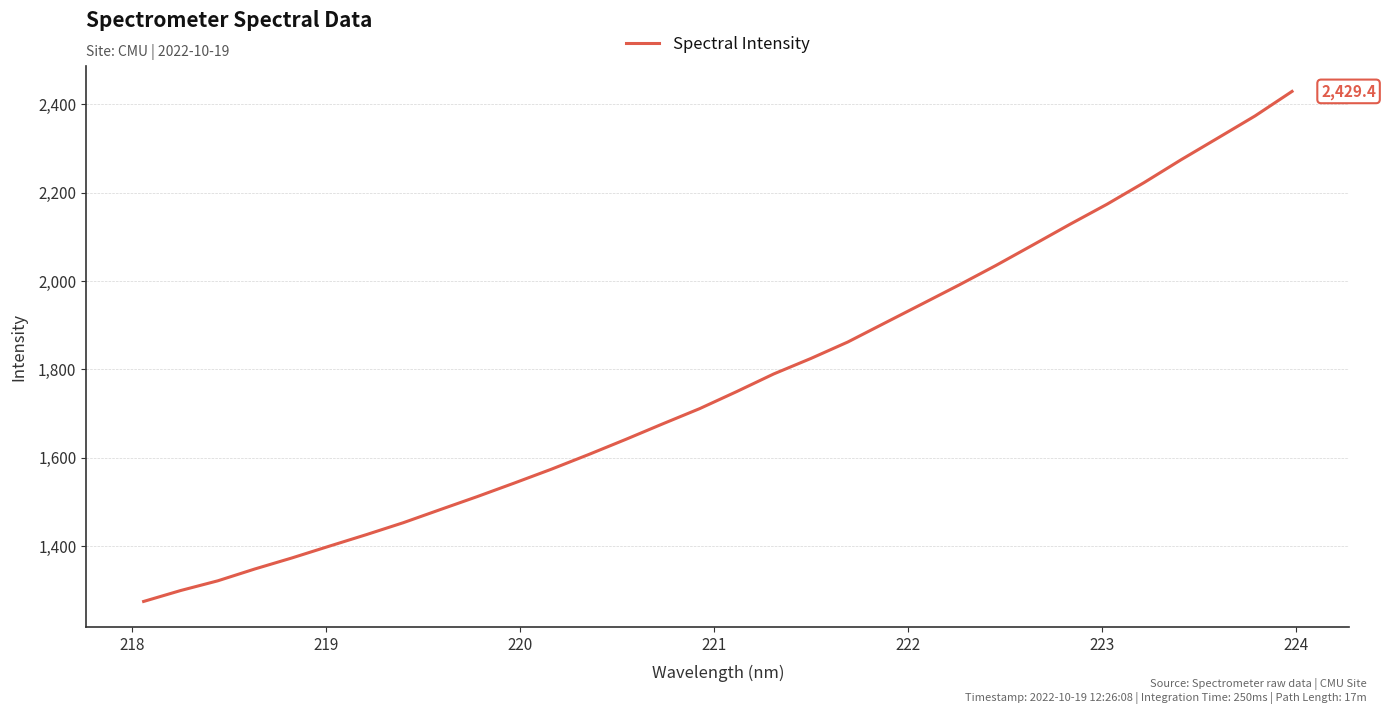

What is the minimum value shown in the chart?

1274.7